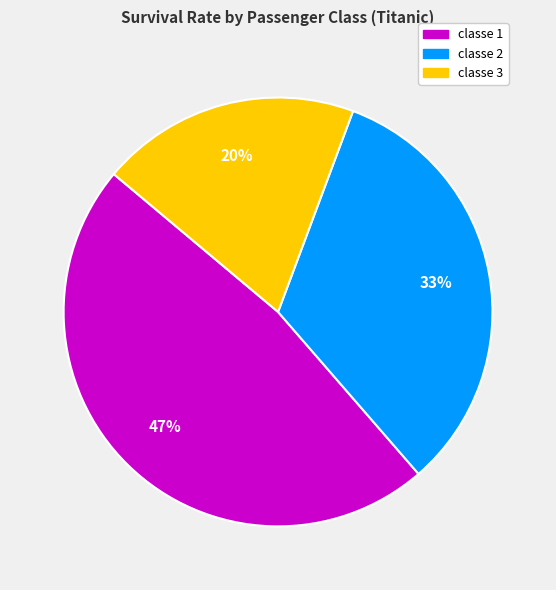

Rank the categories by value from highest to lowest.

classe 1, classe 2, classe 3